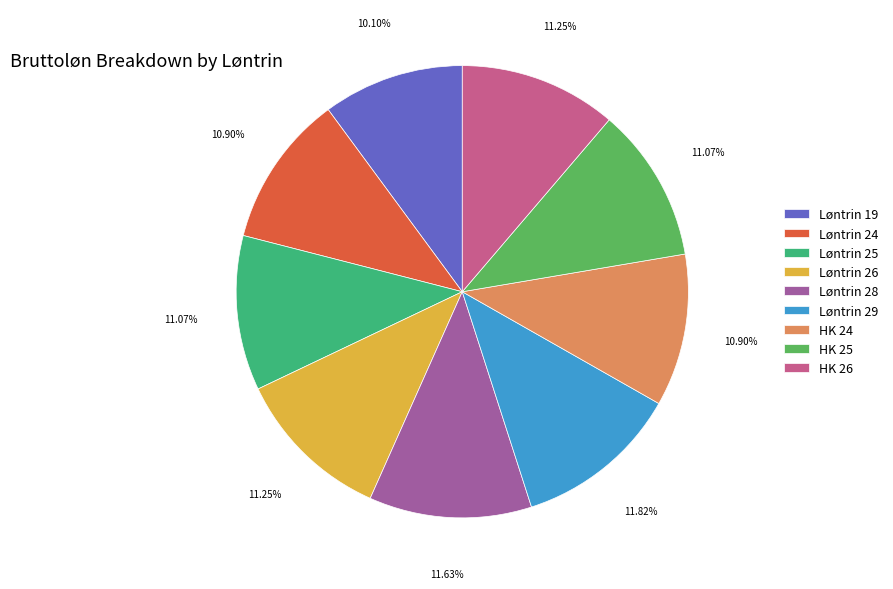

What percentage do Løntrin 26 and HK 24 together represent?

22.2%